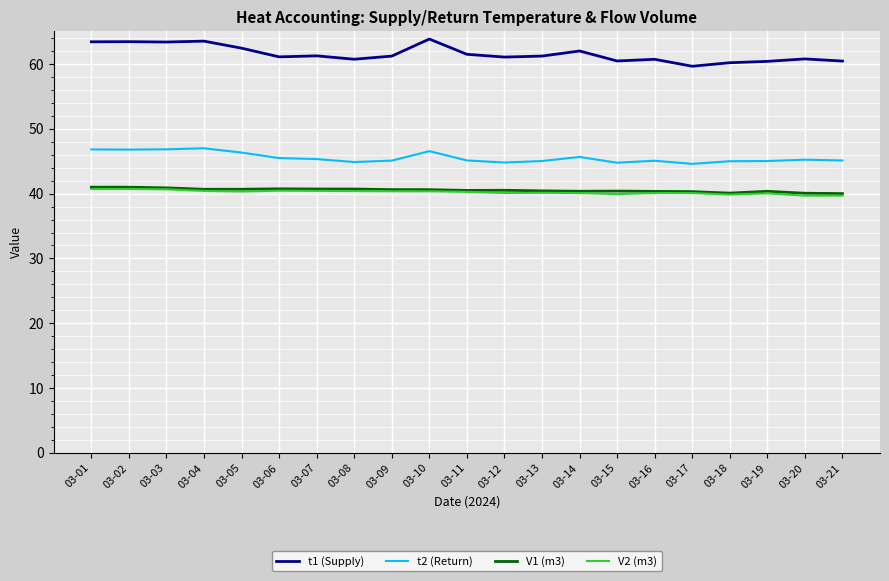

True or false: t2 (Return) has more than 2 points higher than both neighbors.

True